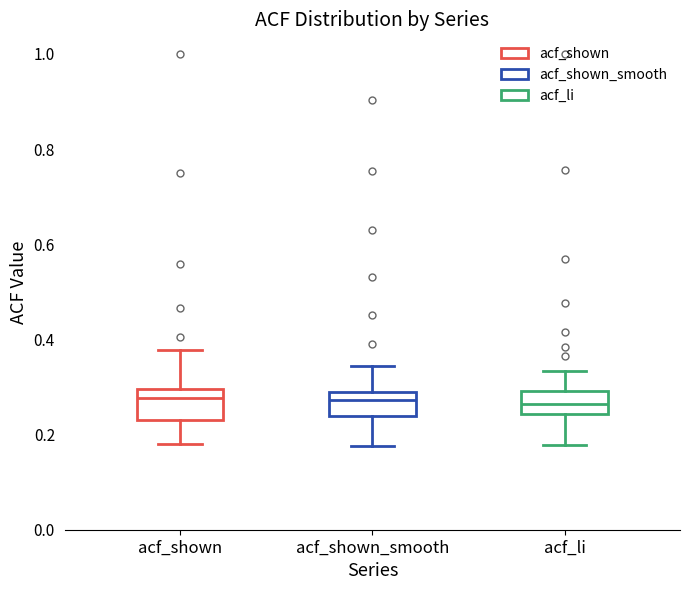

Where does the median line of the box for acf_shown sit on the y-axis? The values are not printed on the chart, so give them approximately, as read against the axis.

0.28